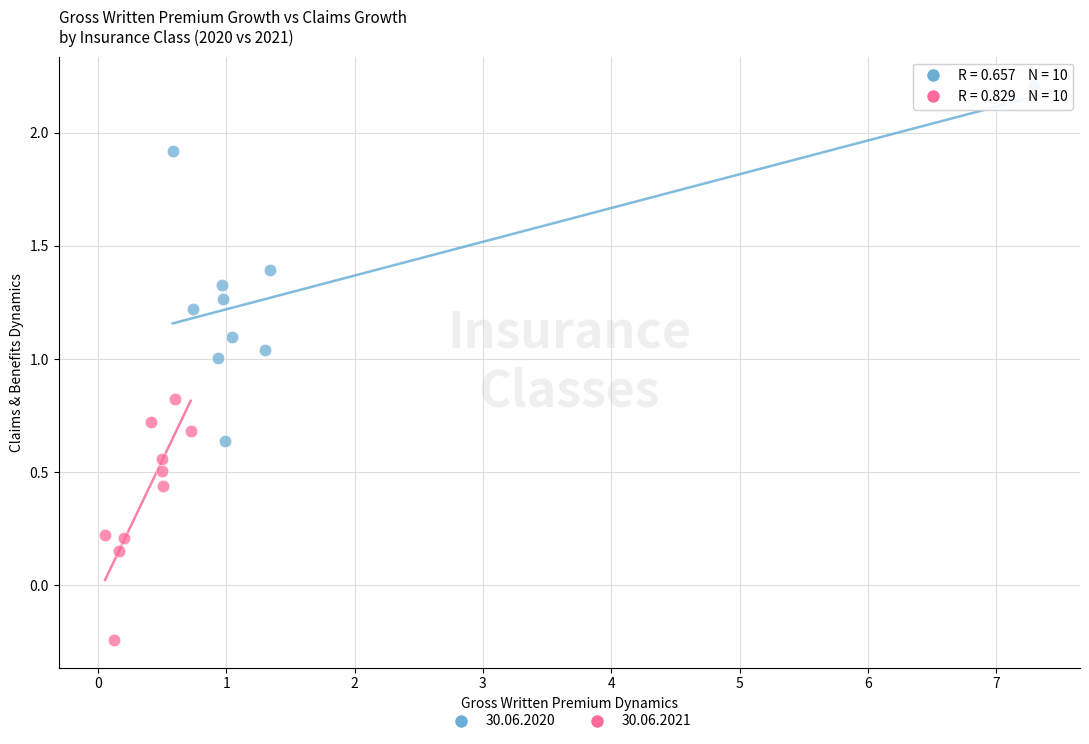

Which series reaches the minimum Y coordinate?

30.06.2021